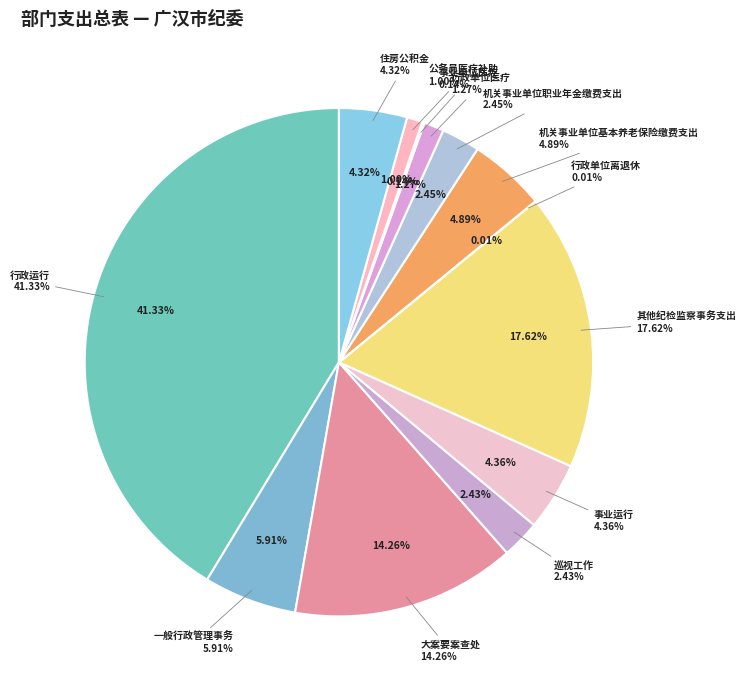

What is the total percentage of 住房公积金 and 机关事业单位基本养老保险缴费支出?

9.2%